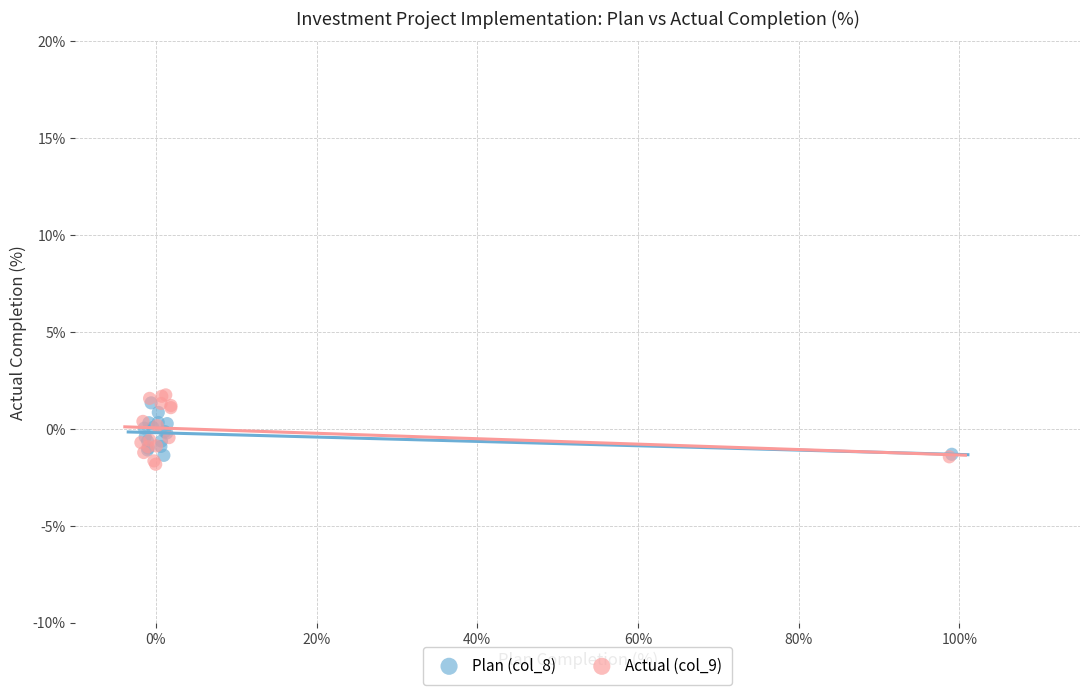

Which series has the widest spread of Y values?

Actual (col_9)